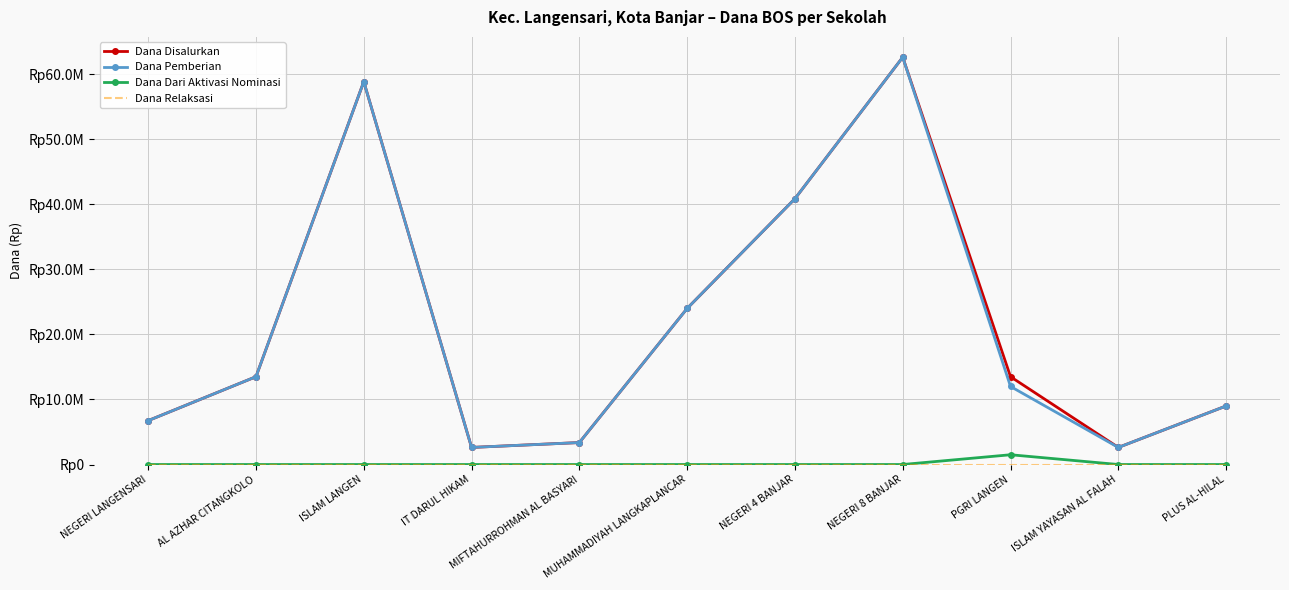

True or false: Dana Dari Aktivasi Nominasi and Dana Disalurkan cross at least once.

False